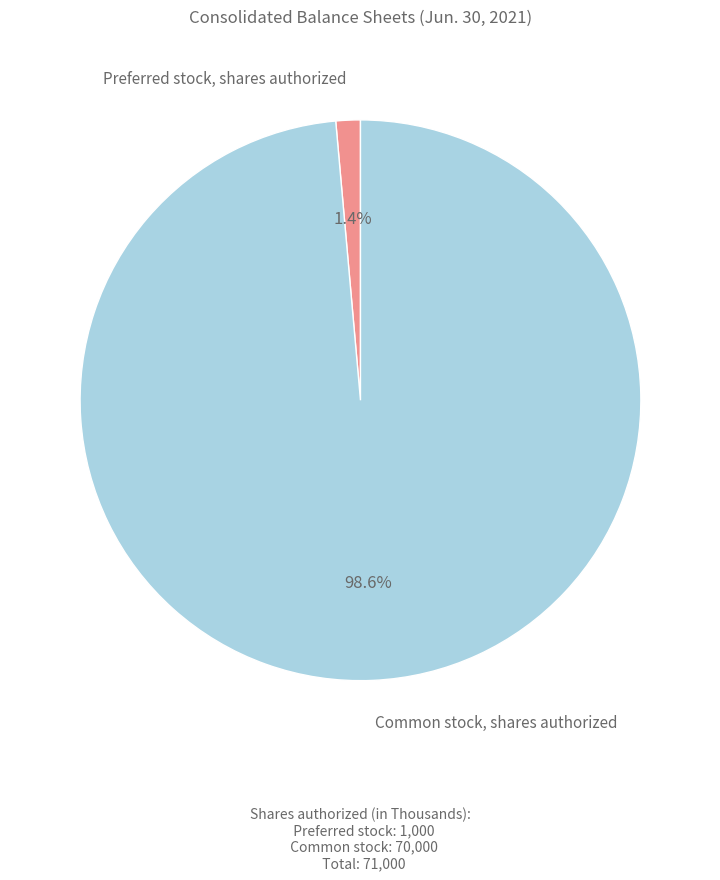

True or false: Preferred stock, shares authorized accounts for 1% of the total.

True